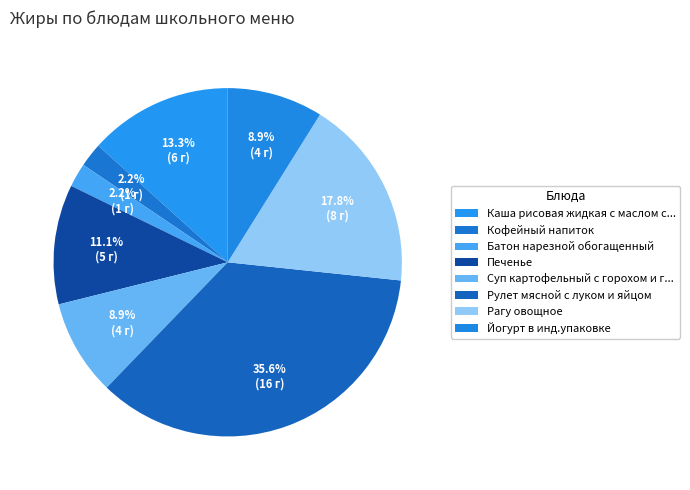

Count the number of slices in the pie.

8